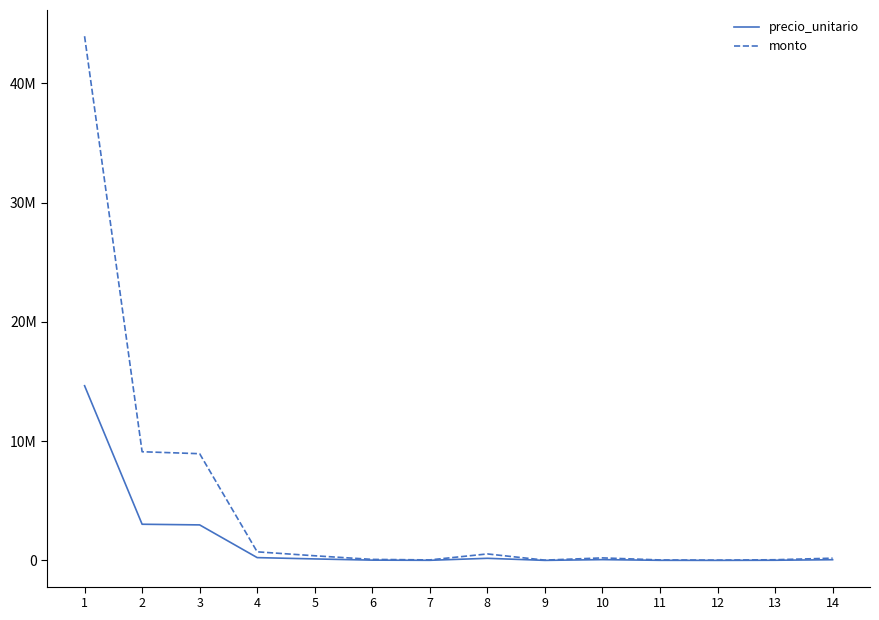

Reading left to right, list all the values displayed in this chart.

precio_unitario: 14655000	3040000	2985000	242000	132000	30500	16500	183500	10250	73000	15500	10300	21000	65000
monto: 43965000	9120000	8955000	726000	396000	91500	49500	550500	30750	219000	46500	30900	63000	195000